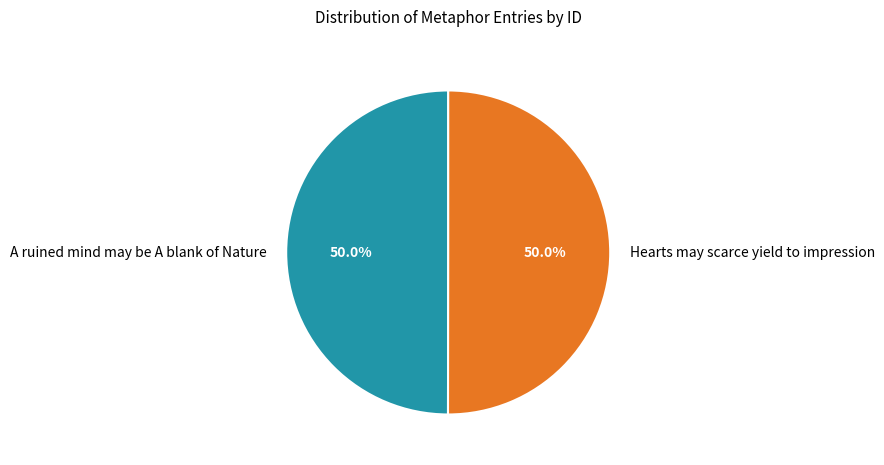

What is the ratio of the value at Hearts may scarce yield to impression to the value at A ruined mind may be A blank of Nature?

1.0